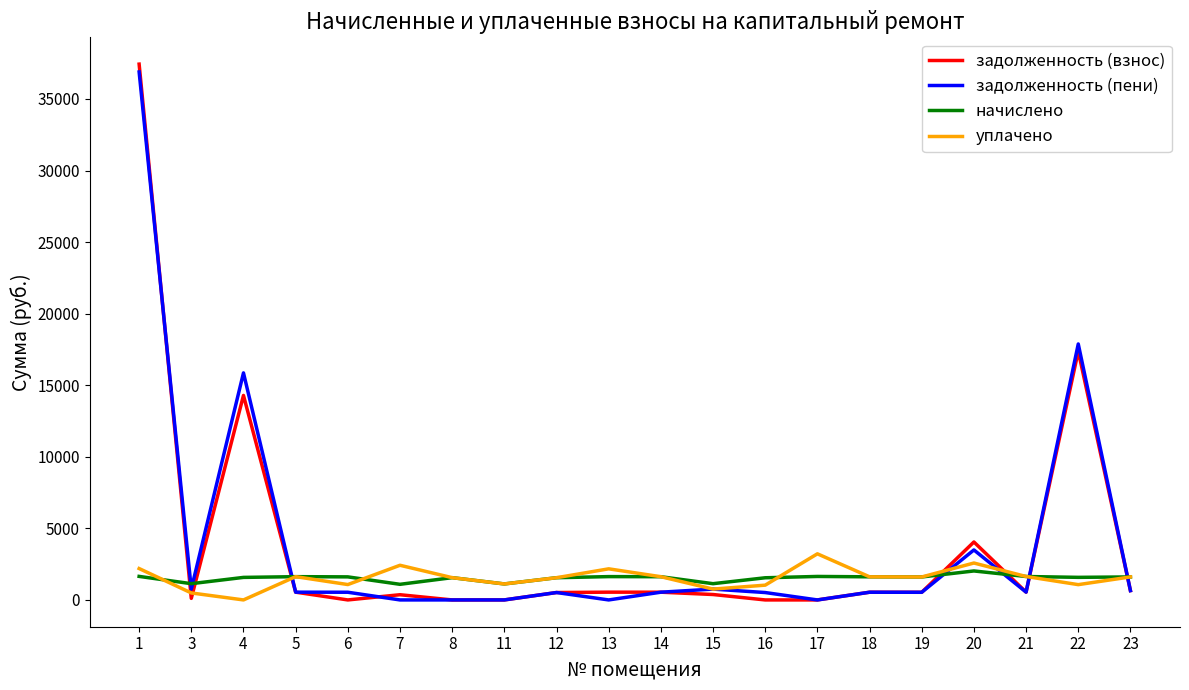

After their last crossing, which series has the higher values: уплачено or задолженность (пени)?

уплачено